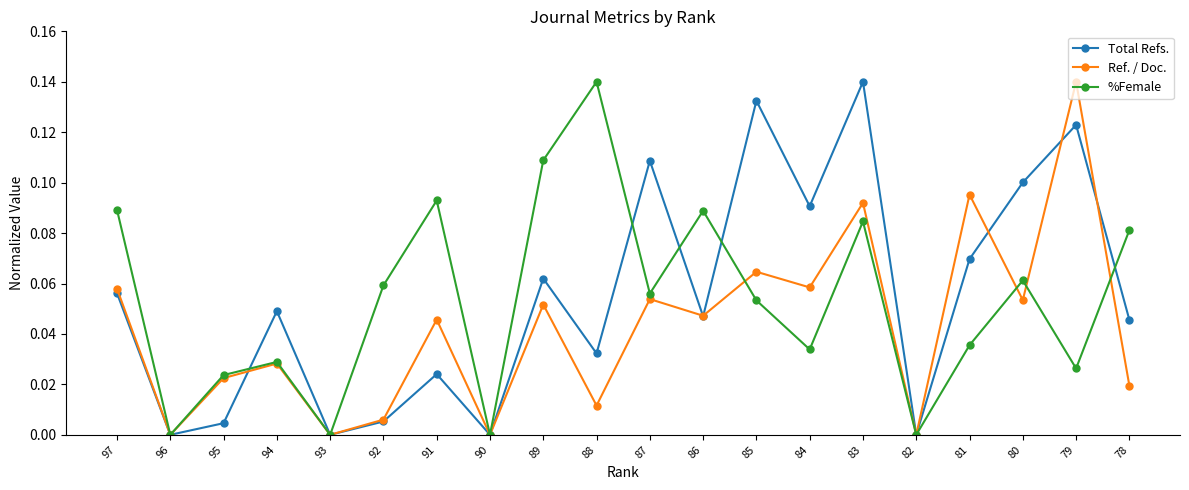

The value of Total Refs. at 87 is 0.1. True or false?

True